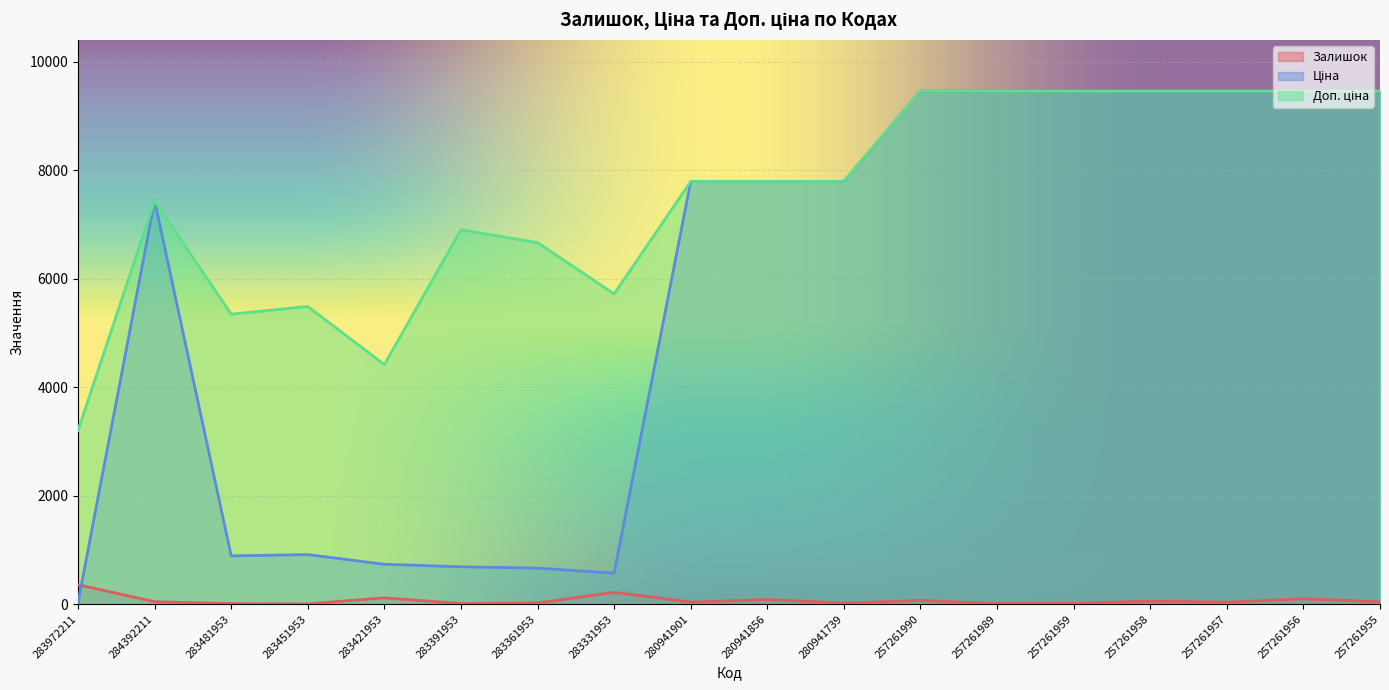

At how many categories does at least one series exceed 8114?

7